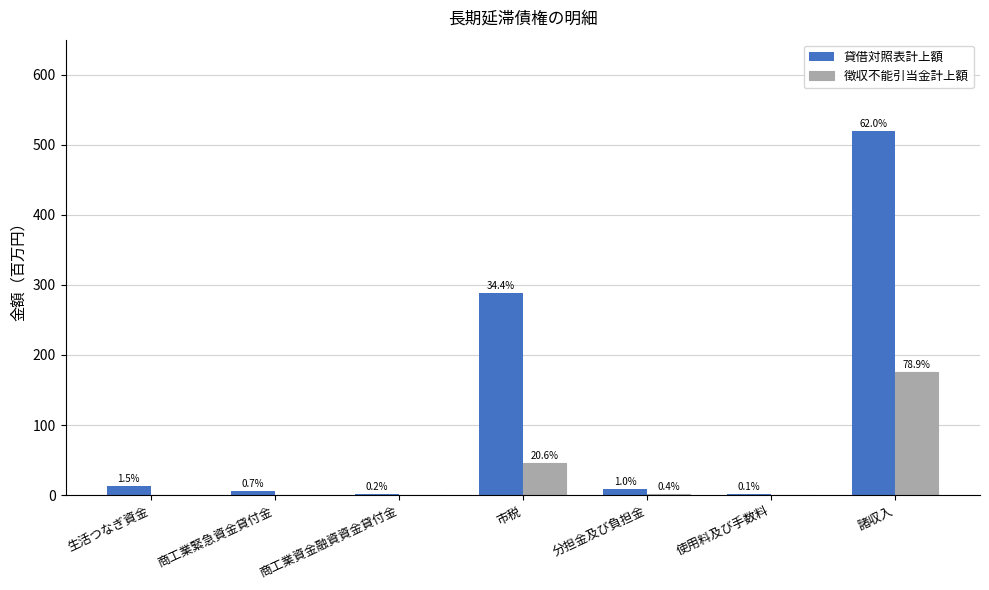

List the series in order of their overall mean, highest first.

貸借対照表計上額, 徴収不能引当金計上額